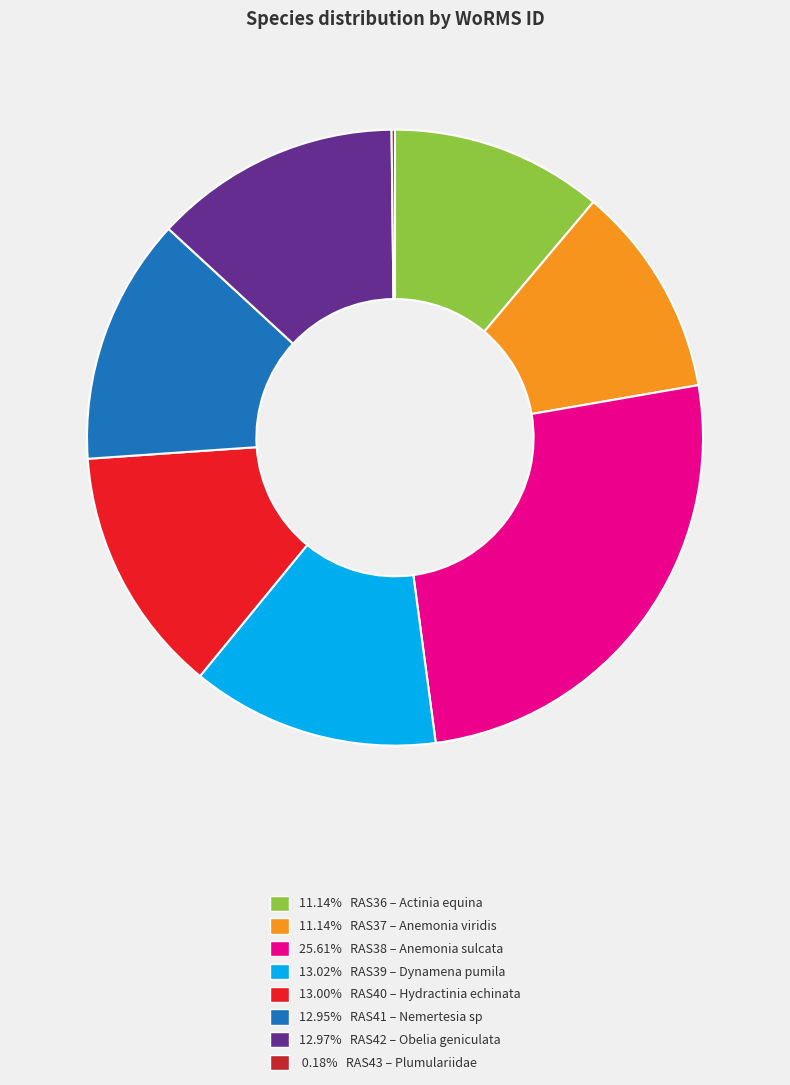

What is the ratio of the value at 12.95% RAS41 – Nemertesia sp to the value at 11.14% RAS36 – Actinia equina?

1.2